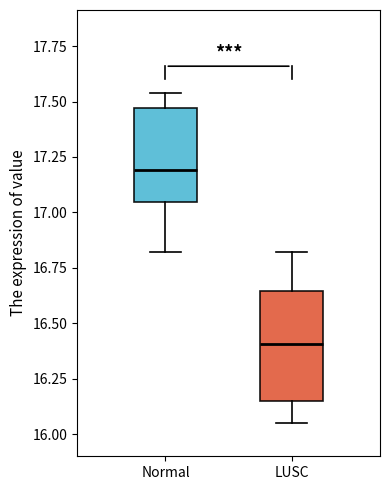

Which box is the tallest, from its lower edge to its upper edge?

LUSC